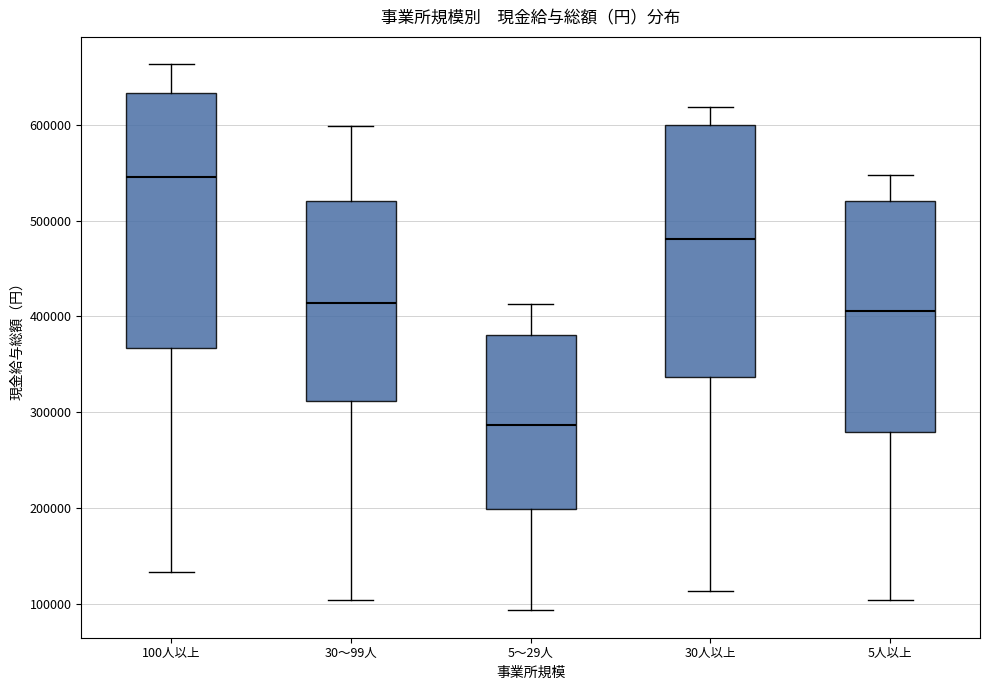

Reading left to right, transcribe this box plot: for each box, give where its median line is, the range the box spans, and where its two whiskers end, as read against the y-axis. The values are not printed on the chart, so give them approximately, as read against the axis.

100人以上: median 550000, box 370000 to 630000, whiskers 130000 to 660000
30～99人: median 410000, box 310000 to 520000, whiskers 100000 to 600000
5～29人: median 290000, box 200000 to 380000, whiskers 90000 to 410000
30人以上: median 480000, box 340000 to 600000, whiskers 110000 to 620000
5人以上: median 410000, box 280000 to 520000, whiskers 100000 to 550000